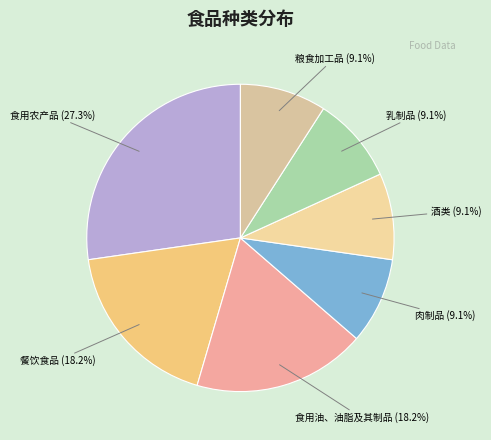

To the nearest percent, what is the difference between the largest and smallest slice percentages?

18%